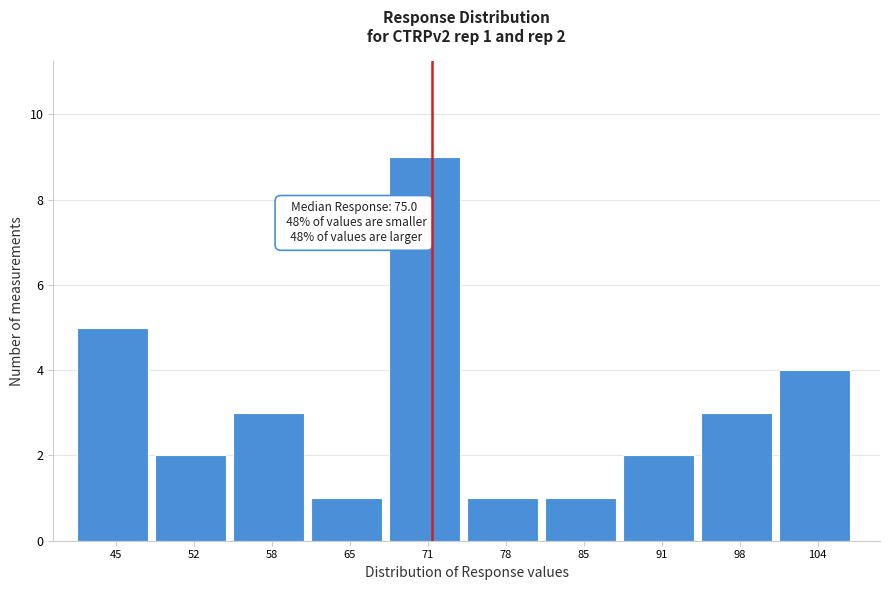

Reading left to right, transcribe all the data shown in this chart.

5	2	3	1	9	1	1	2	3	4